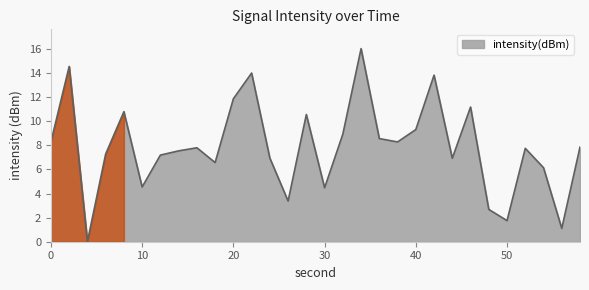

Does the chart display data point markers on the line(s)?

No